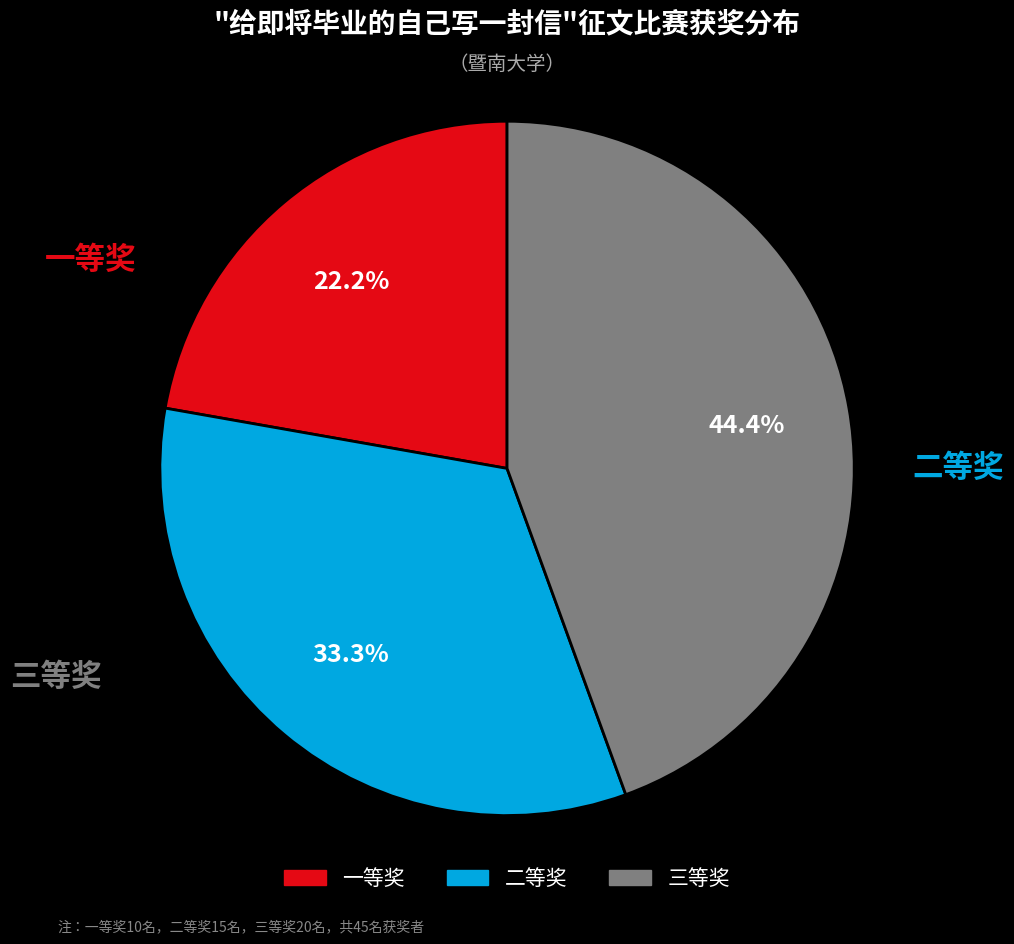

To the nearest percent, what percentage of the pie is 二等奖?

33%